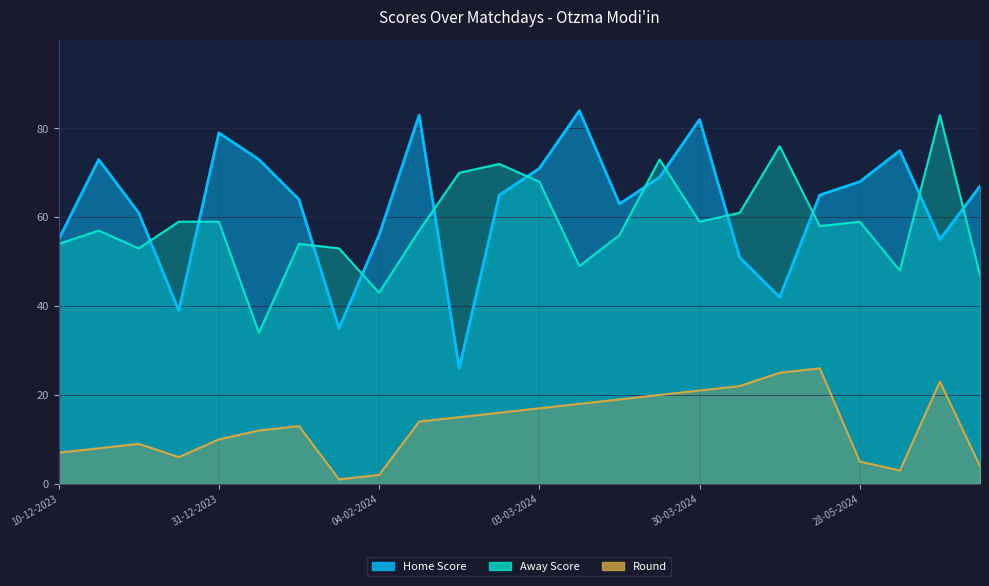

Rank the series at 17-03-2024 from lowest to highest value.

Round, Away Score, Home Score